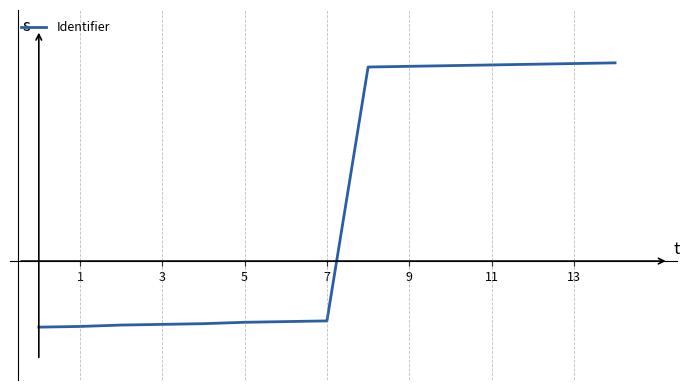

True or false: there are more than 0 points higher than both neighbors.

False